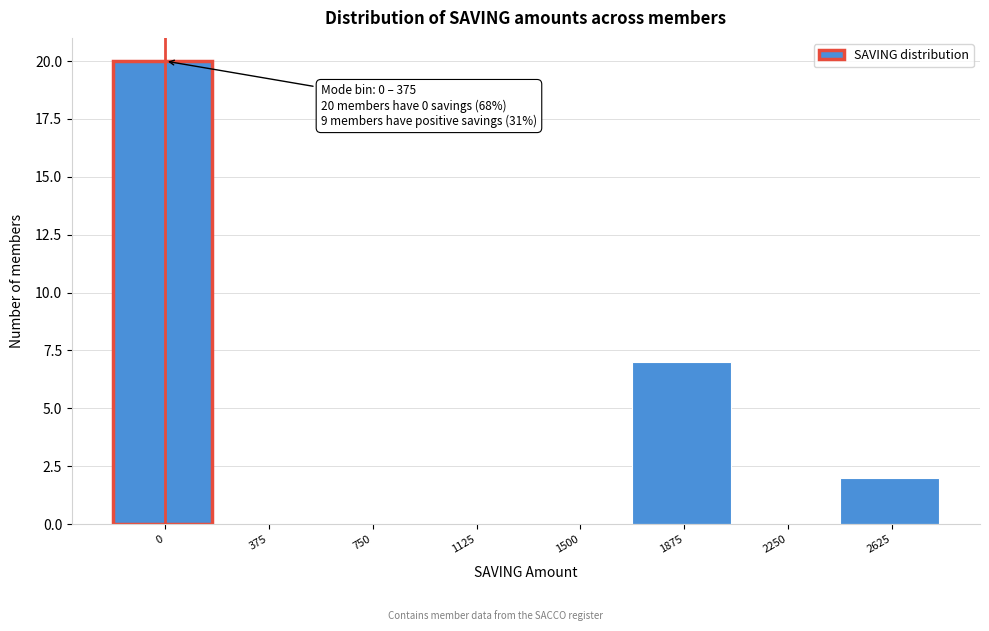

Reading right to left, list all the values displayed in this chart.

2625=2	2250=0	1875=7	1500=0	1125=0	750=0	375=0	0=20